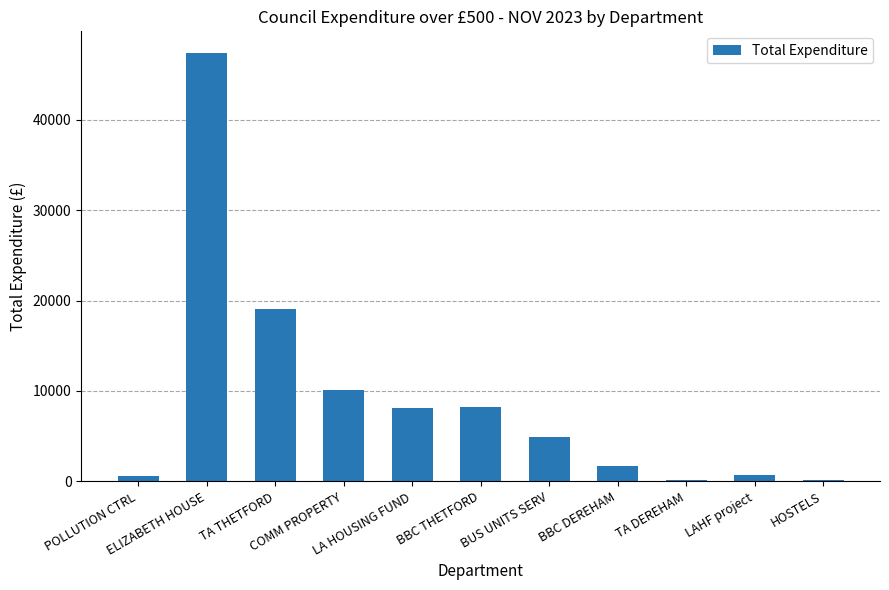

Where does the data first go above 4942?

ELIZABETH HOUSE